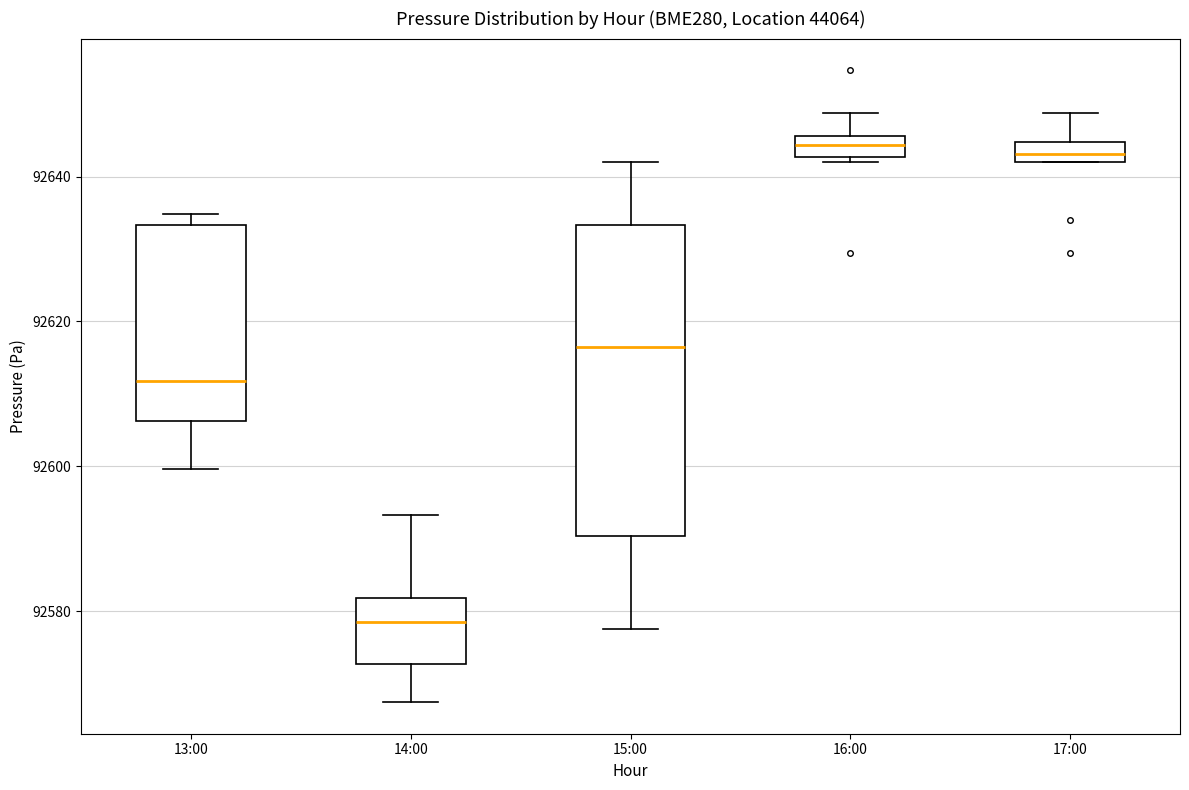

Where does the lower whisker of the box for 14:00 end on the y-axis? The values are not printed on the chart, so give them approximately, as read against the axis.

92568